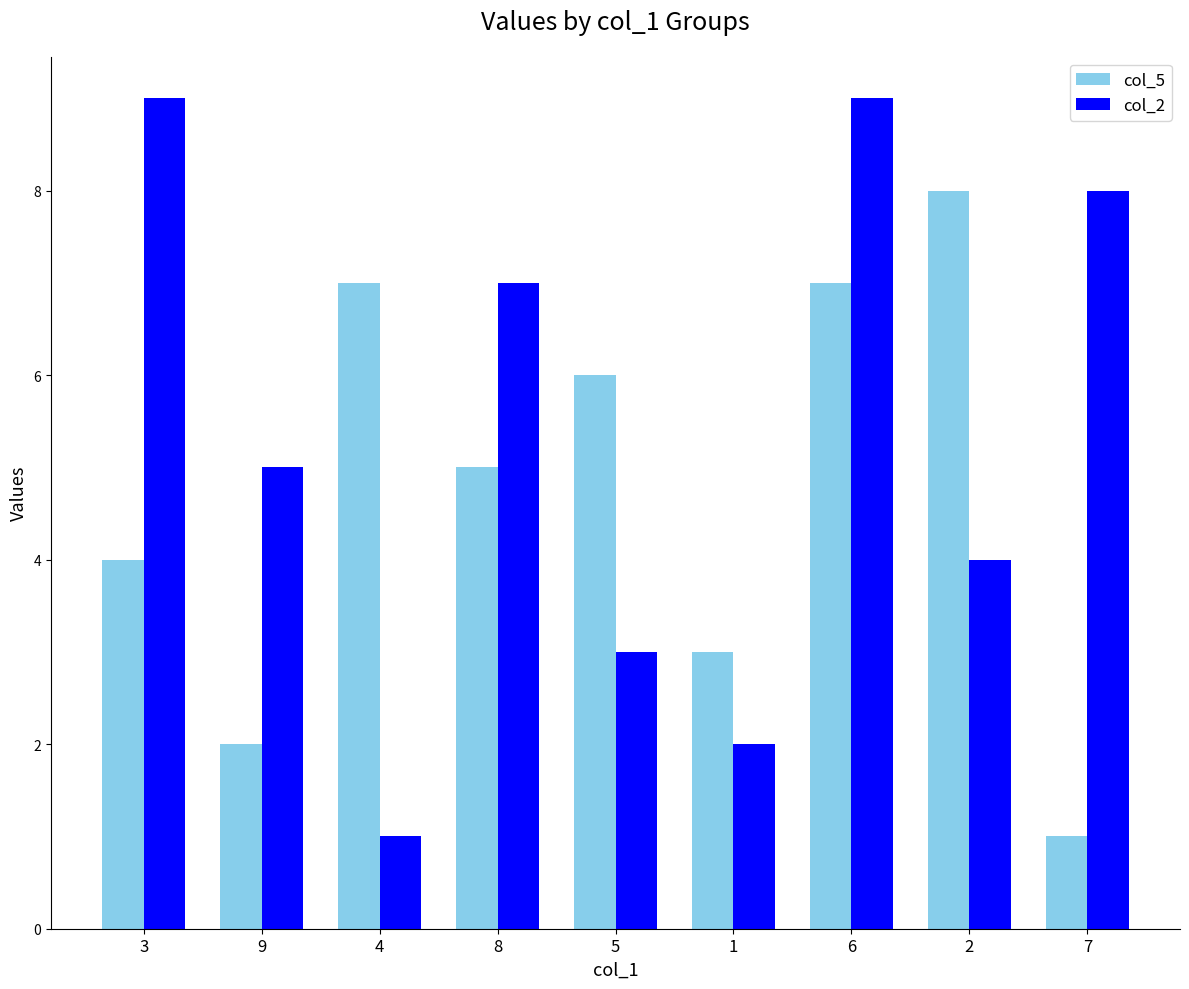

What is the average value of the col_5 series?

5